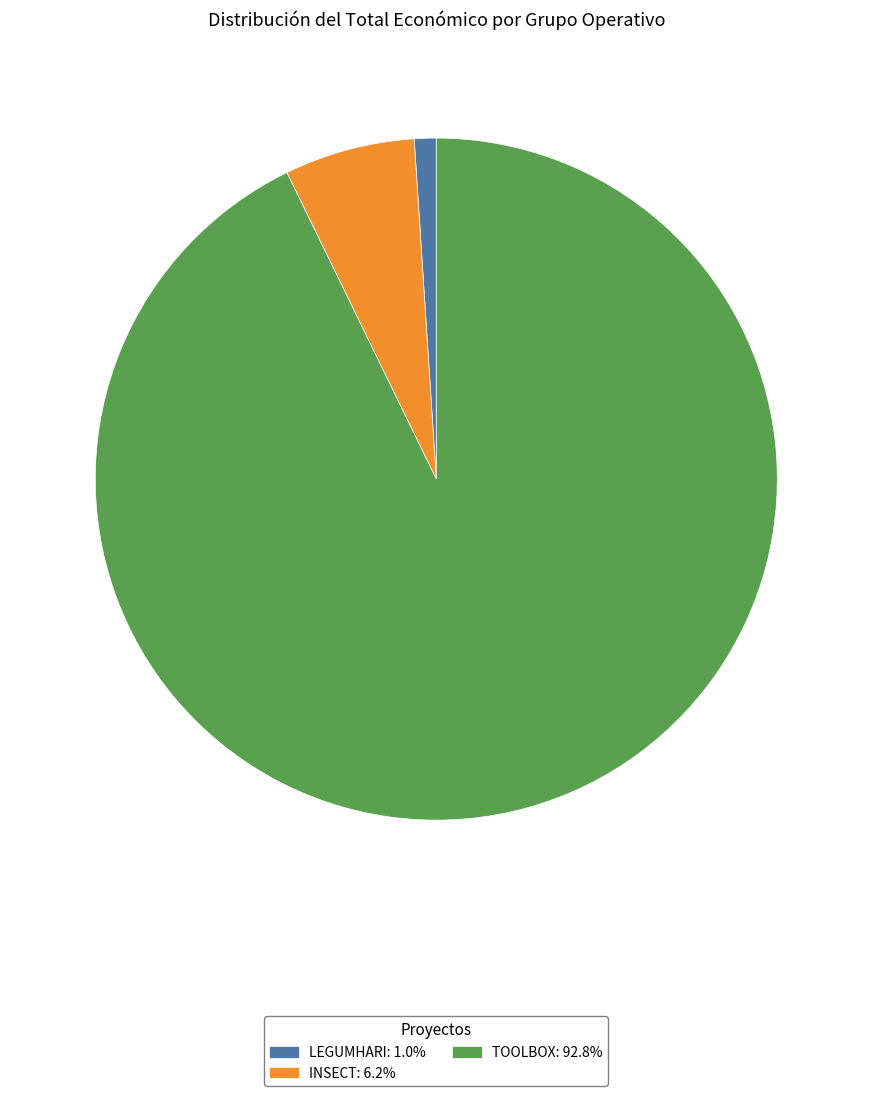

Is LEGUMHARI the majority of the pie?

No